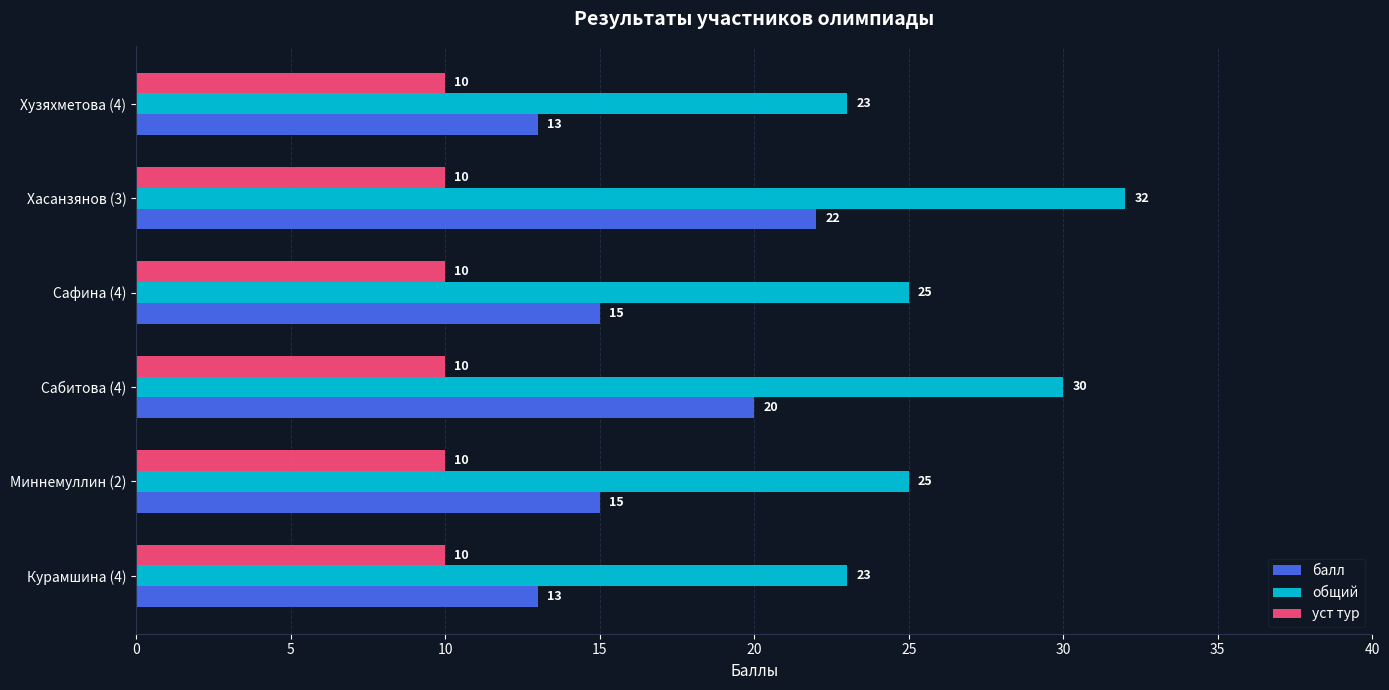

What is the spread (max minus min) of values at Сабитова (4)?

20